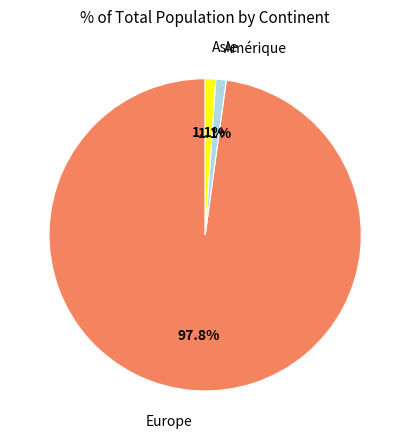

Which slice is the largest?

Europe